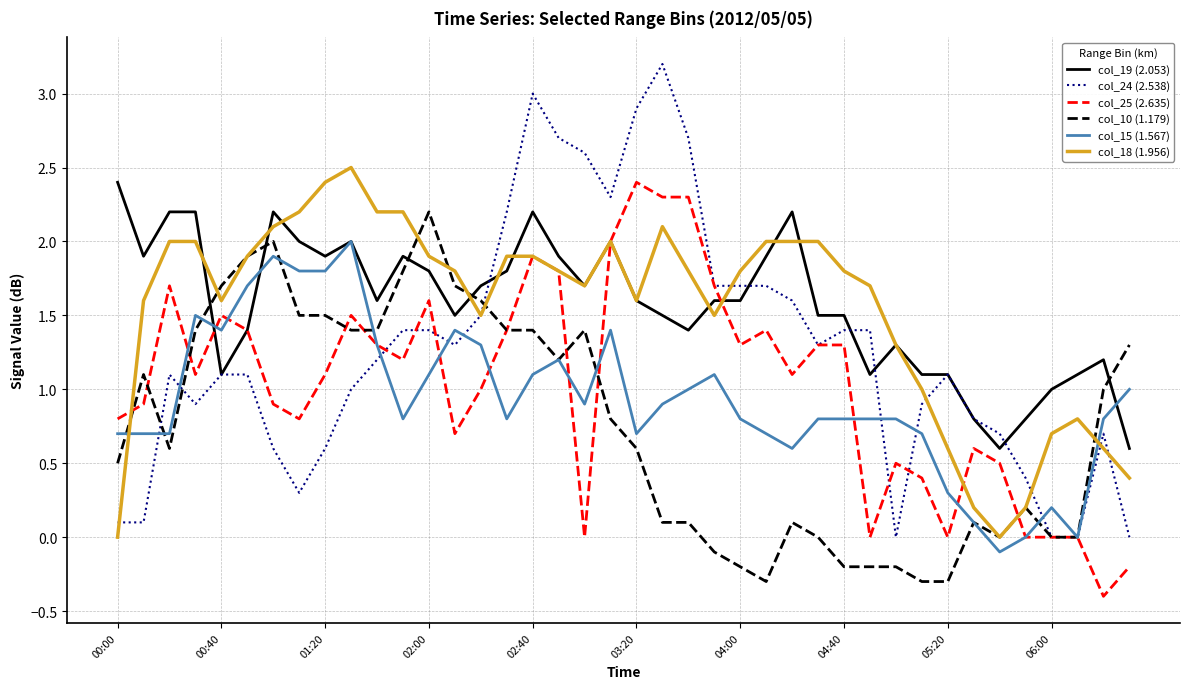

What is the smallest value displayed?

-0.4